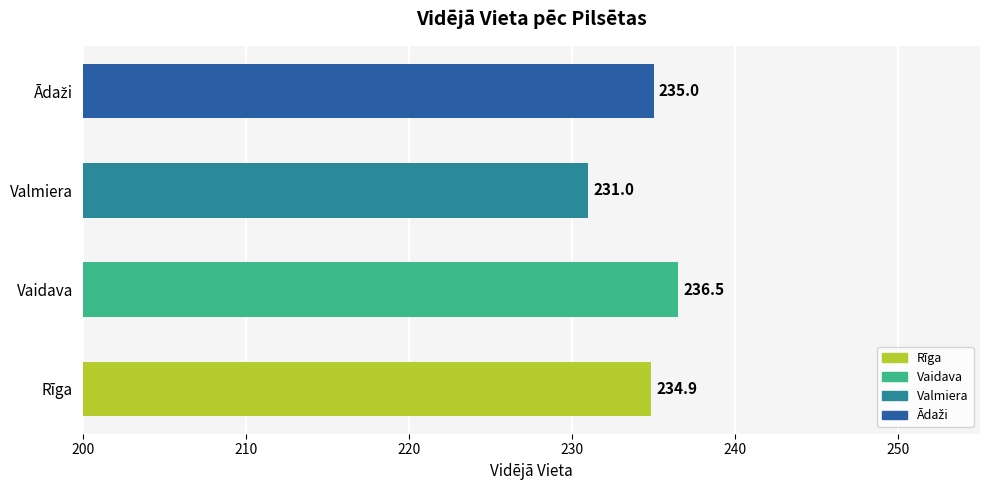

True or false: the data shows 236.5 at Vaidava.

True